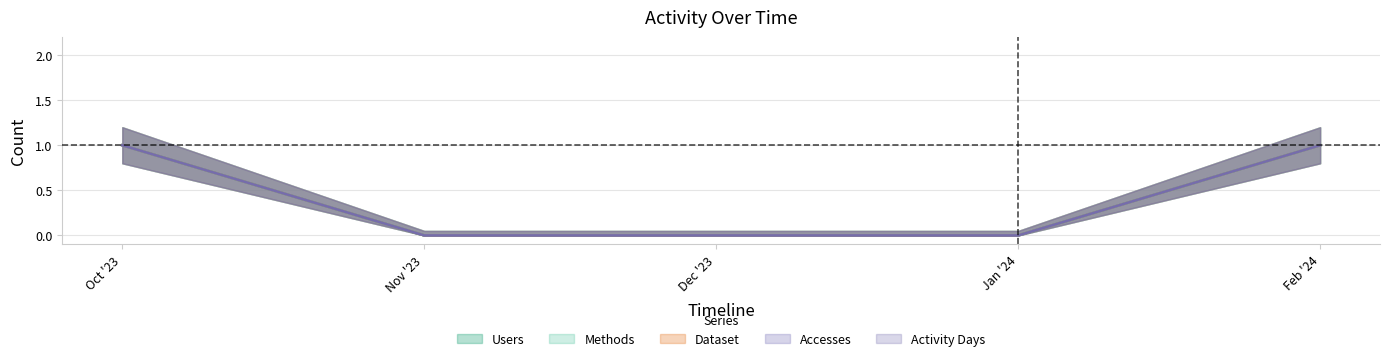

What are all the series names shown in the legend?

Users, Methods, Dataset, Accesses, Activity Days